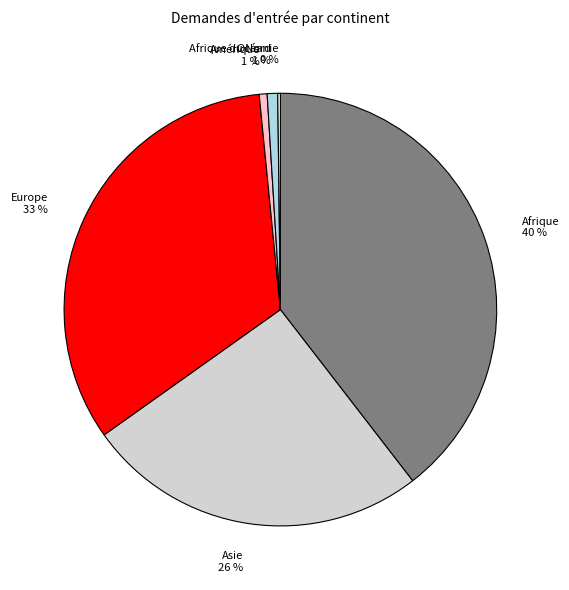

To the nearest percent, what is the difference between the Afrique and Asie slice percentages?

14%